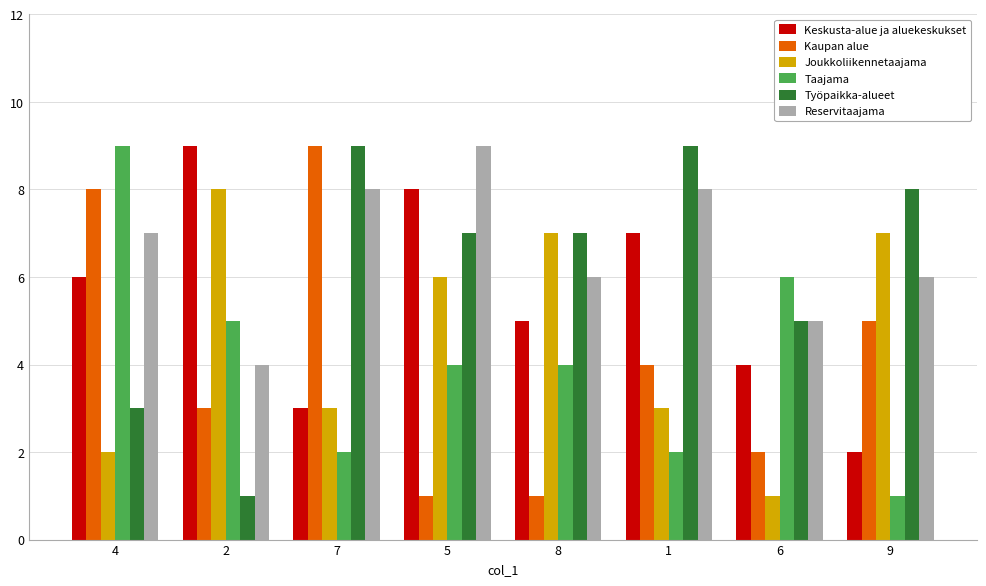

Is the value of Joukkoliikennetaajama at 1 greater than the value of Taajama at 1?

Yes